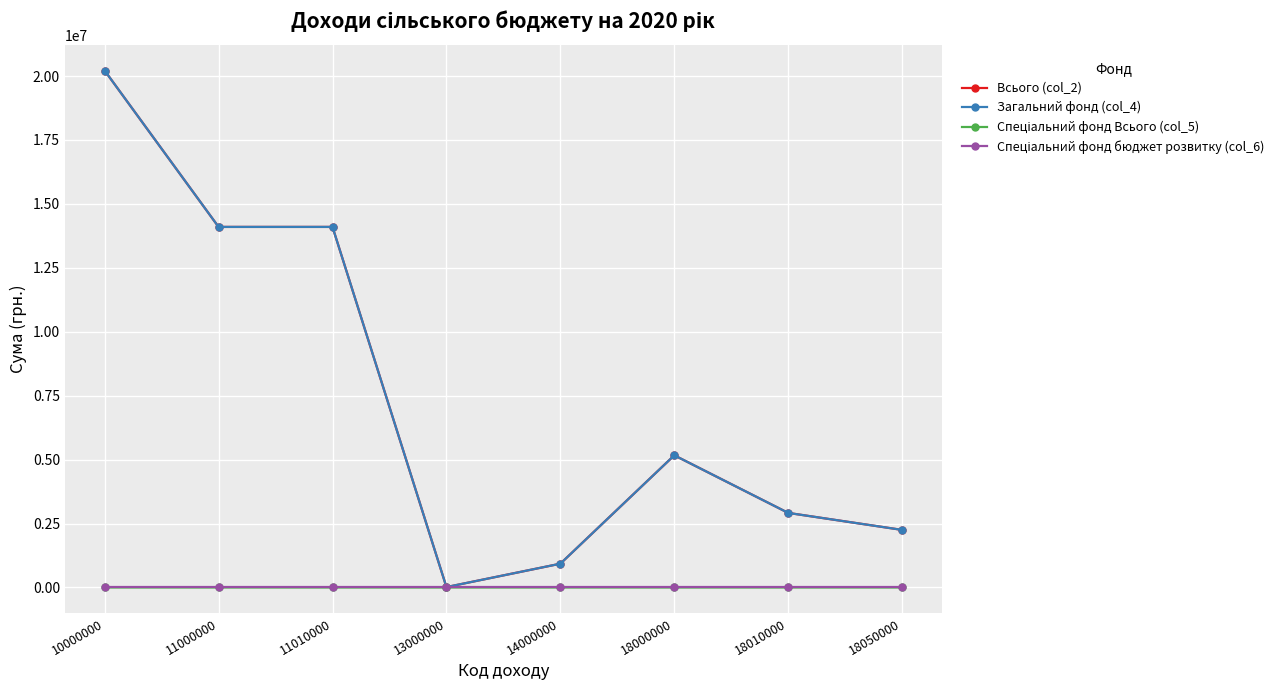

Is it true that Всього (col_2) equals 11055522 at 10000000?

False